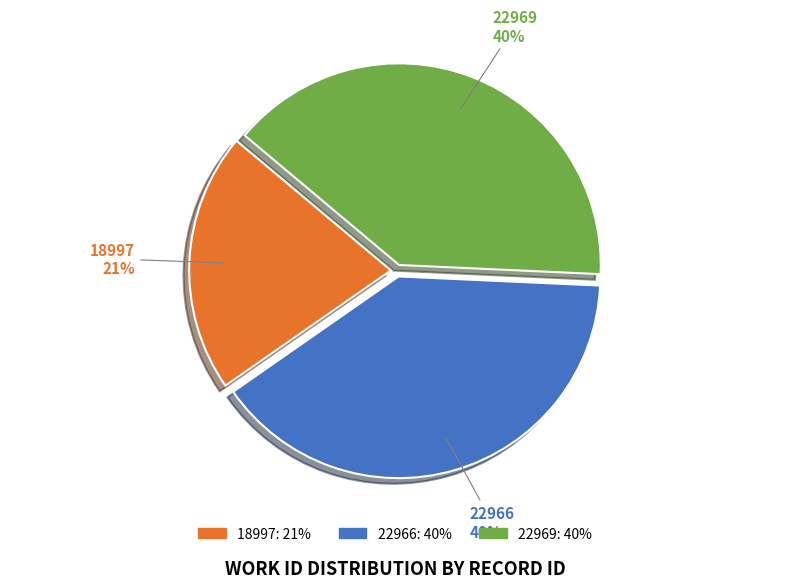

What is the smallest slice in the pie chart?

18997